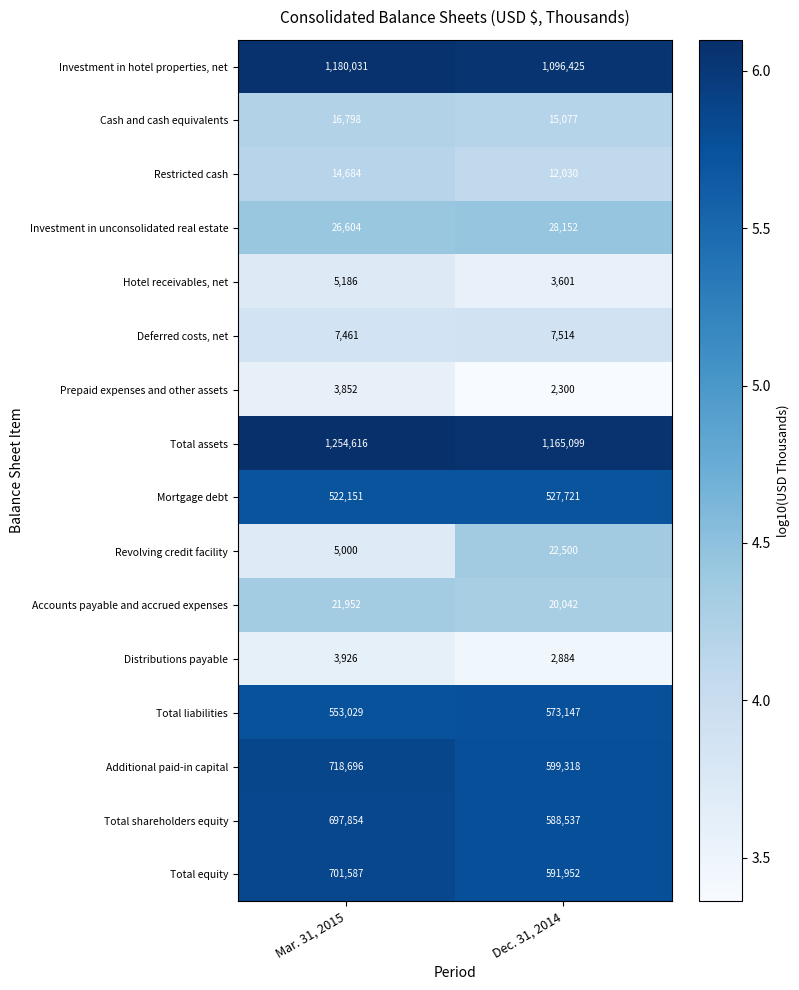

What is the difference between the Investment in hotel properties, net values at Dec. 31, 2014 and Mar. 31, 2015?

83606